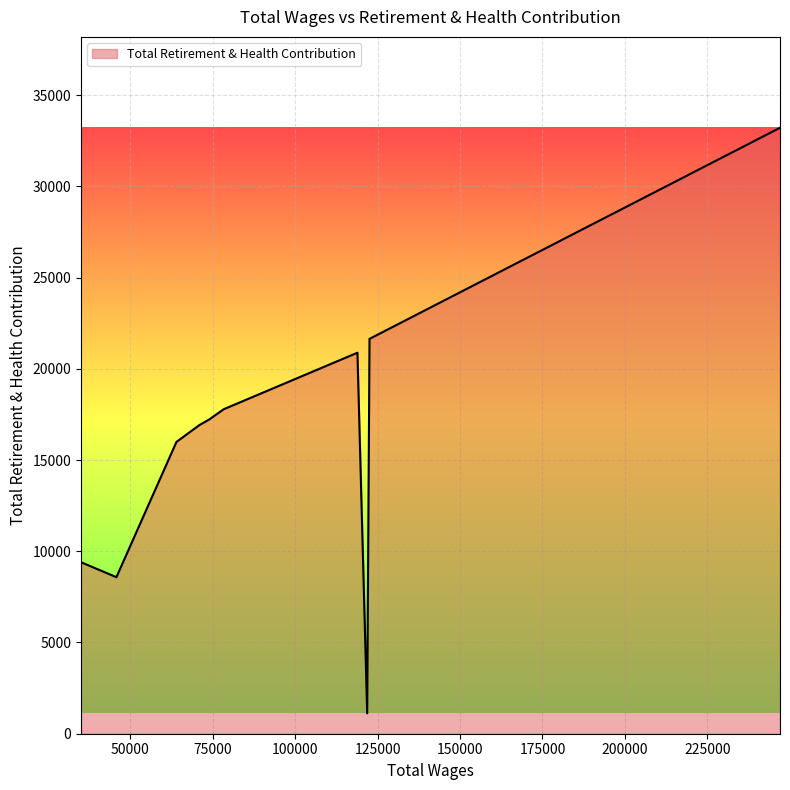

How many values are below 17226?

5